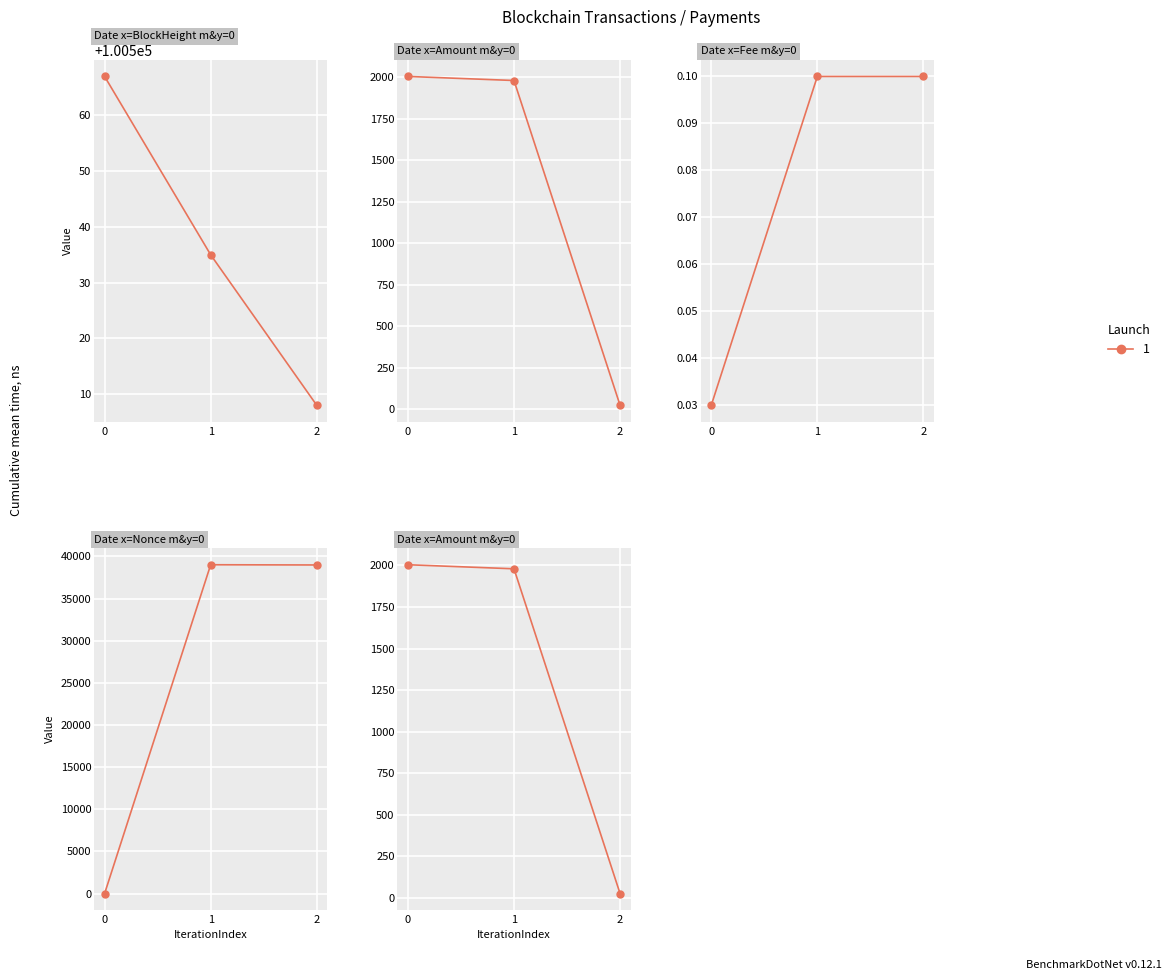

The BlockHeight series shows 100567.0 at 0. True or false?

True